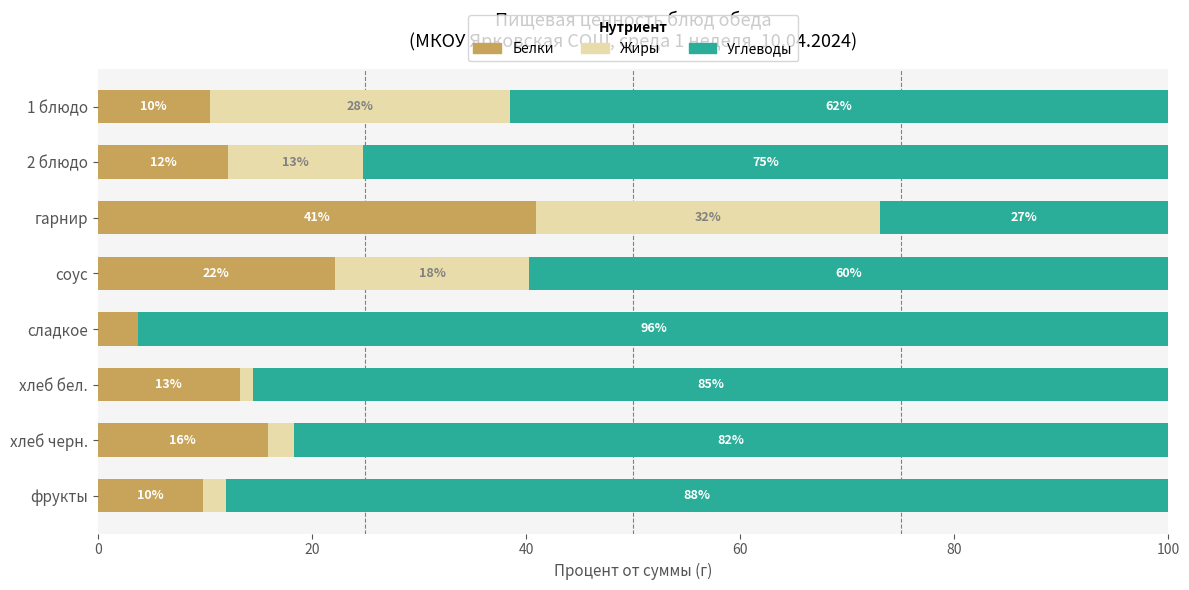

What are all the series names shown in the legend?

Белки, Жиры, Углеводы